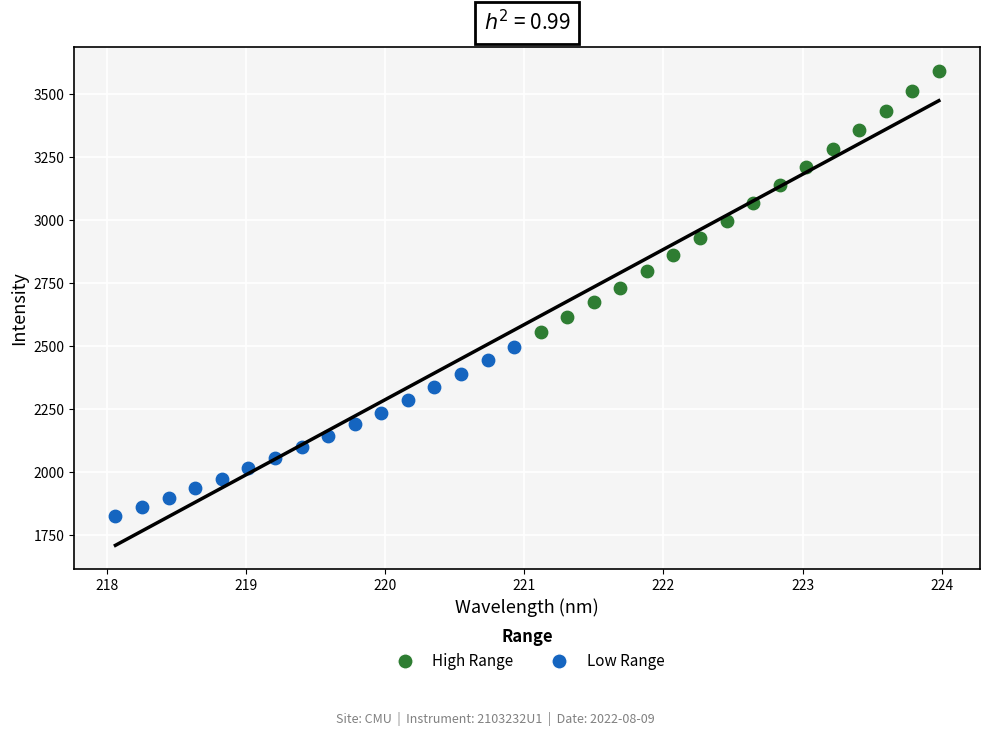

What are all the series names shown in the legend?

High Range, Low Range